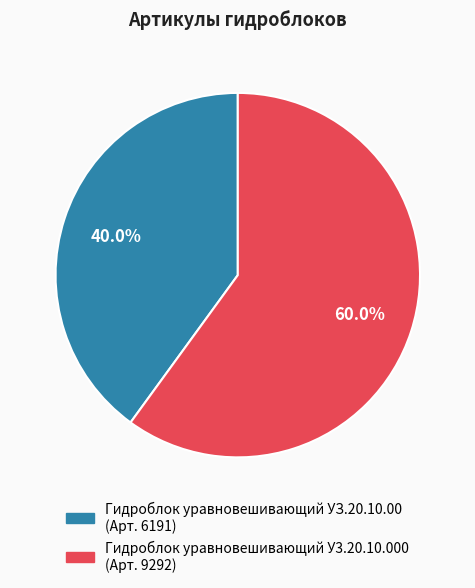

How many segments does this pie chart have?

2